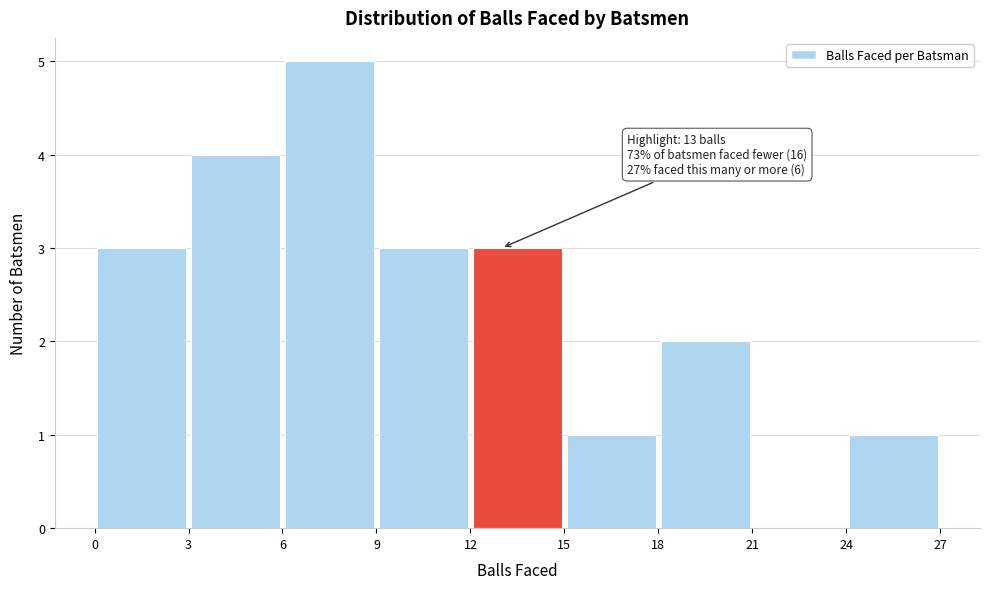

Which range on the x-axis has the tallest bar?

6 to 9